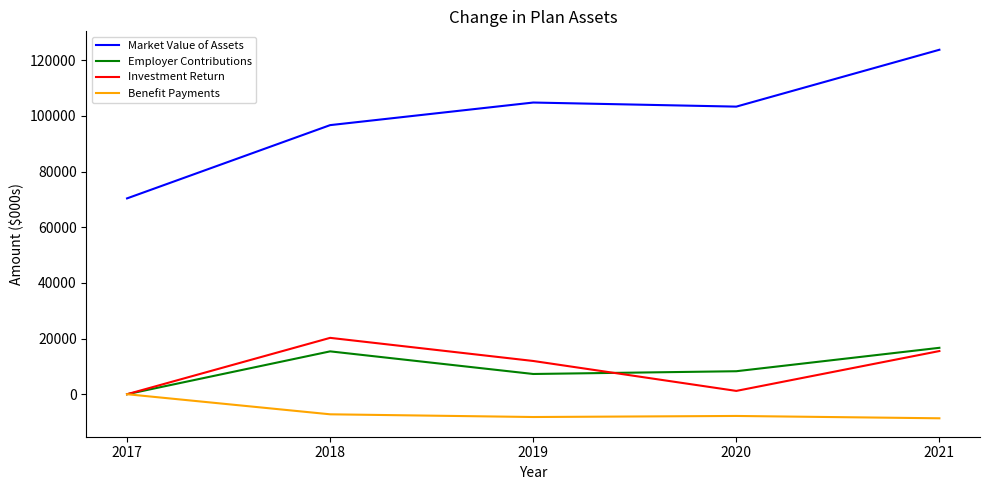

True or false: Market Value of Assets and Investment Return intersect in this chart.

False